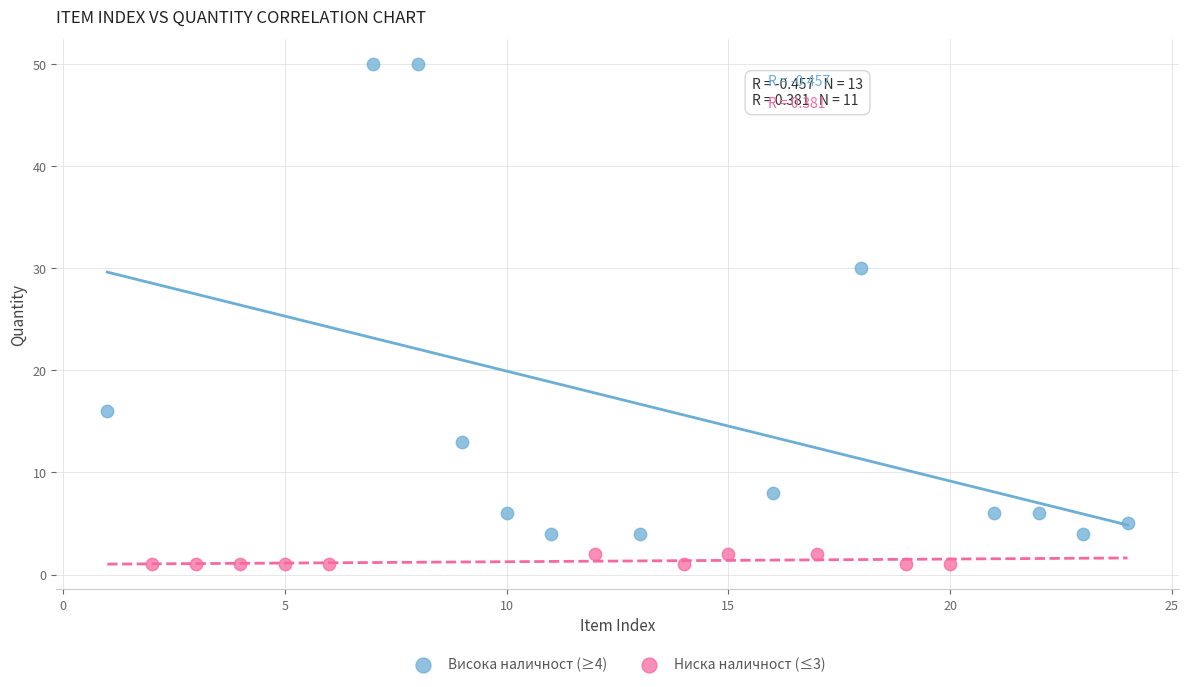

What are all the series names shown in the legend?

Висока наличност (≥4), Ниска наличност (≤3)